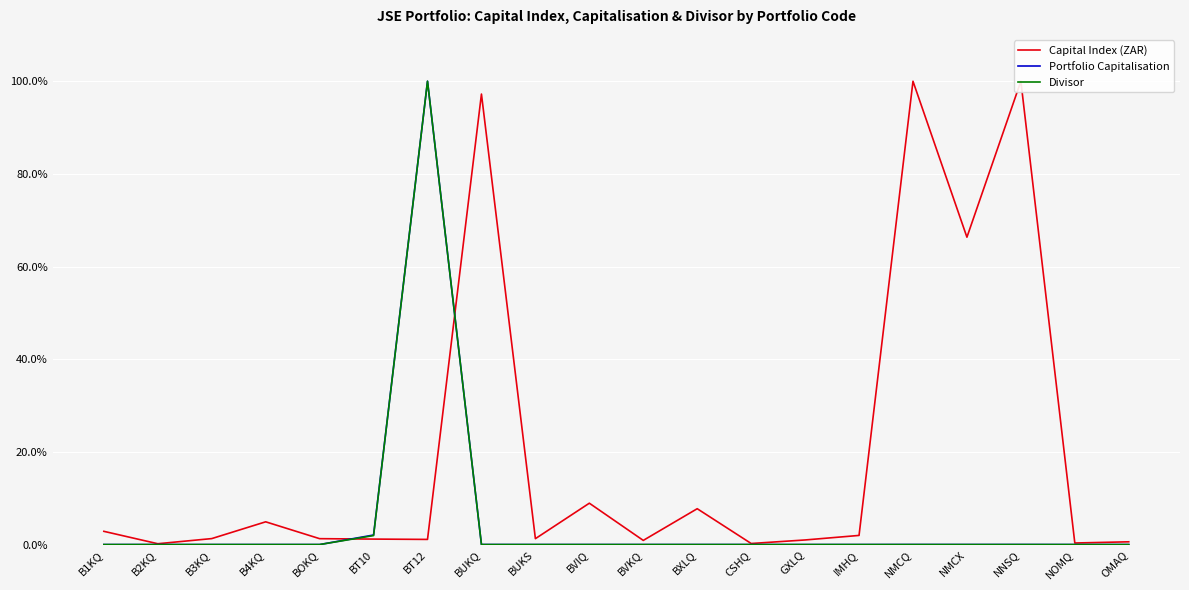

The value of Capital Index (ZAR) at OMAQ is 0.0. True or false?

True